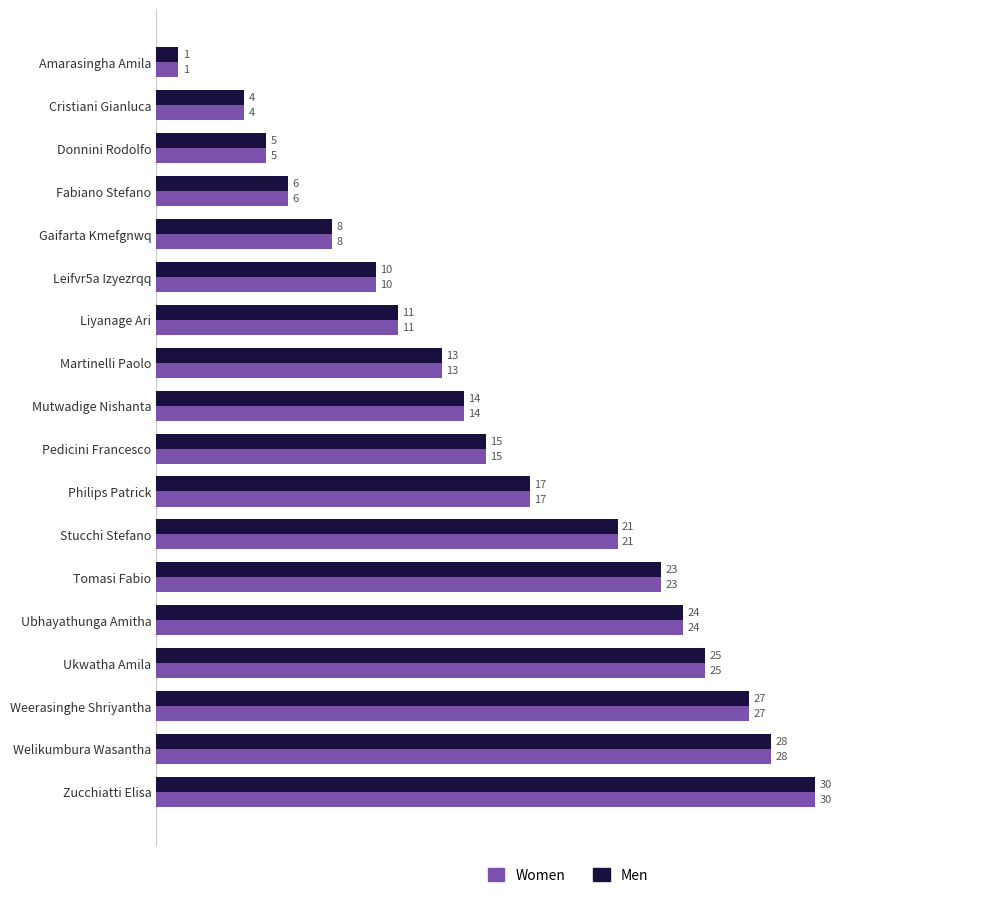

Rank the categories by Men value from highest to lowest.

Zucchiatti Elisa, Welikumbura Wasantha, Weerasinghe Shriyantha, Ukwatha Amila, Ubhayathunga Amitha, Tomasi Fabio, Stucchi Stefano, Philips Patrick, Pedicini Francesco, Mutwadige Nishanta, Martinelli Paolo, Liyanage Ari, Leifvr5a Izyezrqq, Gaifarta Kmefgnwq, Fabiano Stefano, Donnini Rodolfo, Cristiani Gianluca, Amarasingha Amila